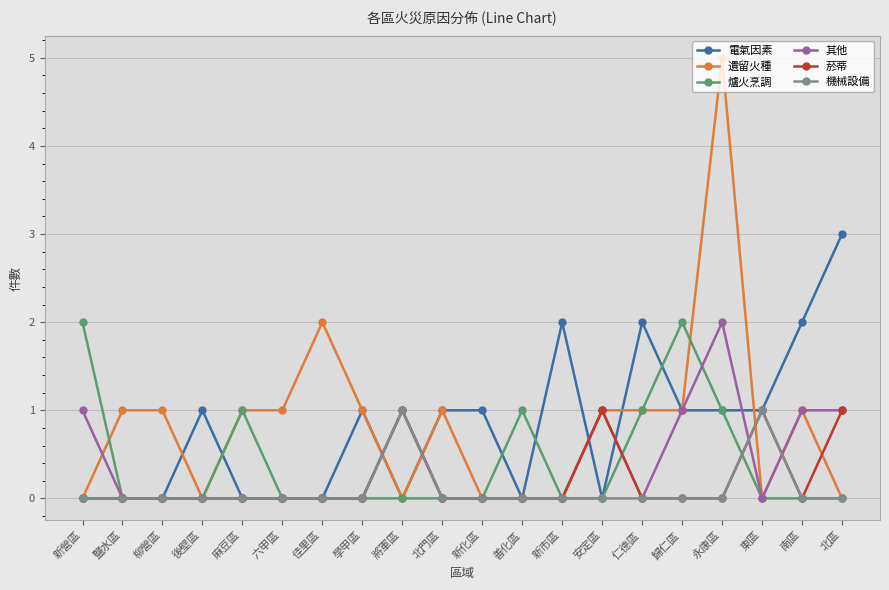

Which series has the largest total across all categories?

遺留火種